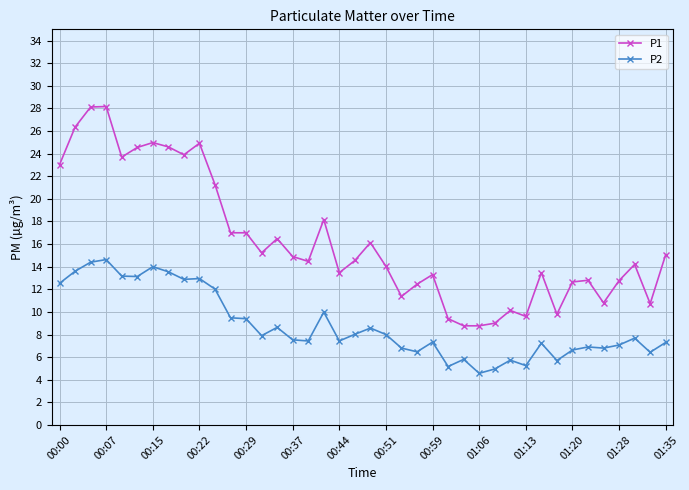

What is the average value of the P1 series?

16.3